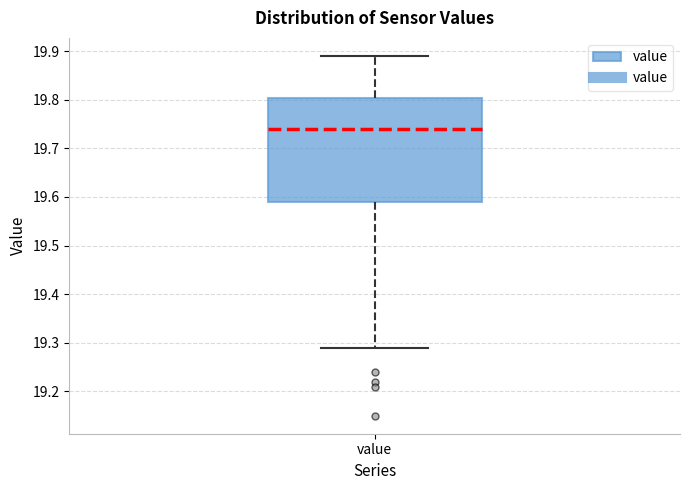

Transcribe this box plot: give where the median line is, the range the box spans, and where the two whiskers end, as read against the y-axis. The values are not printed on the chart, so give them approximately, as read against the axis.

median 19.74, box 19.59 to 19.80, whiskers 19.29 to 19.89